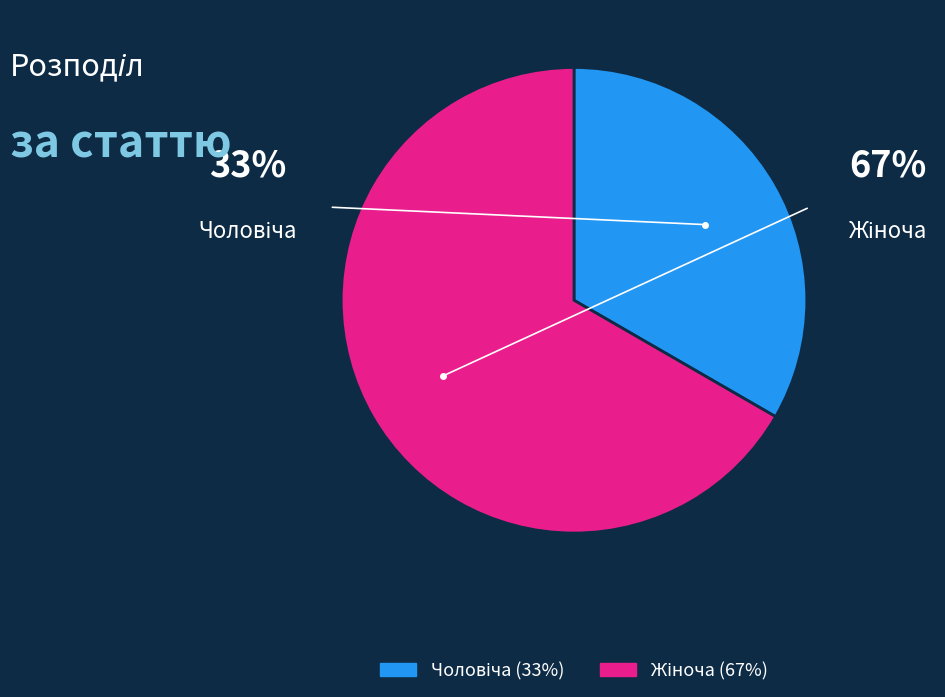

Is there any slice that represents more than half of the pie?

Yes